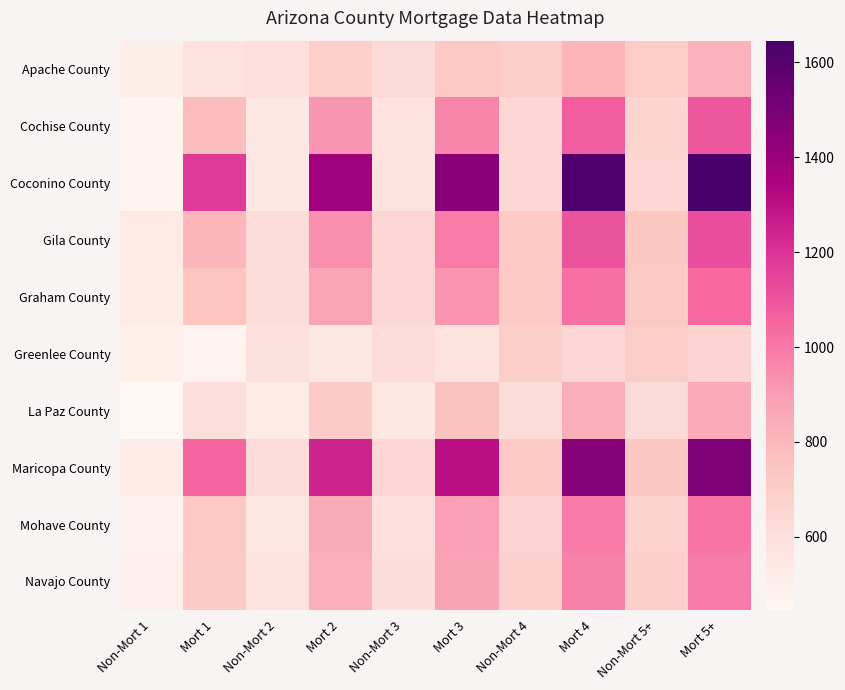

At Mort 1, list the series in order from largest to smallest.

Coconino County, Maricopa County, Gila County, Cochise County, Graham County, Mohave County, Navajo County, La Paz County, Apache County, Greenlee County